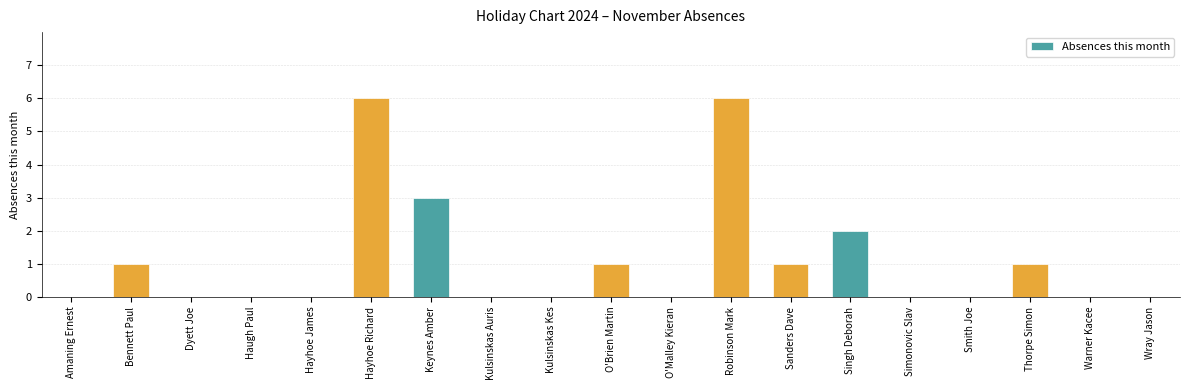

What is the ratio of the value at Robinson Mark to the value at Thorpe Simon?

6.0